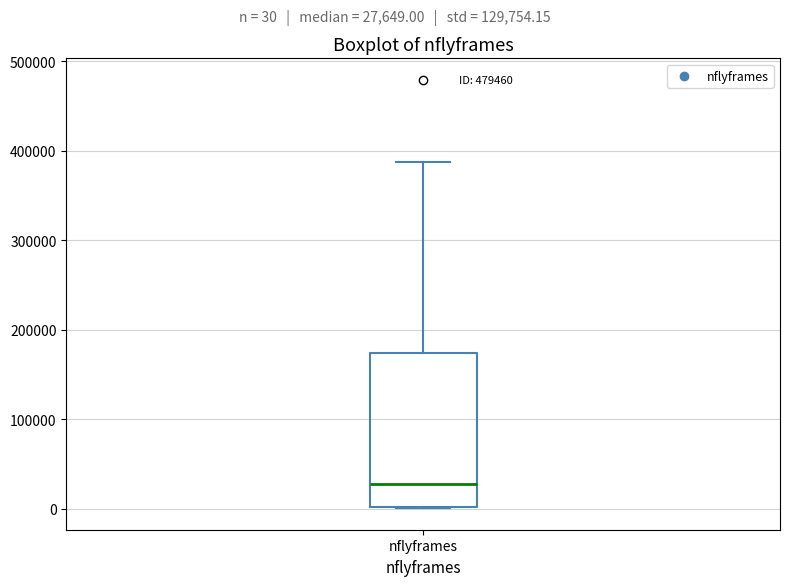

Where is the lower edge of the box for nflyframes on the y-axis? The values are not printed on the chart, so give them approximately, as read against the axis.

0